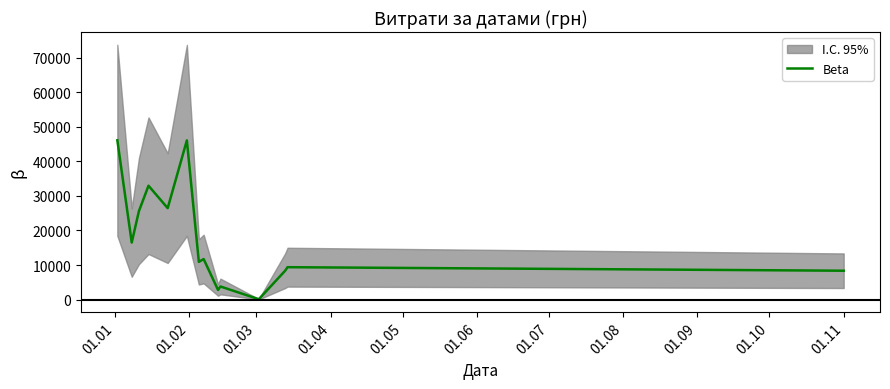

Is it true that the value at 01.03 is 11141.5?

False